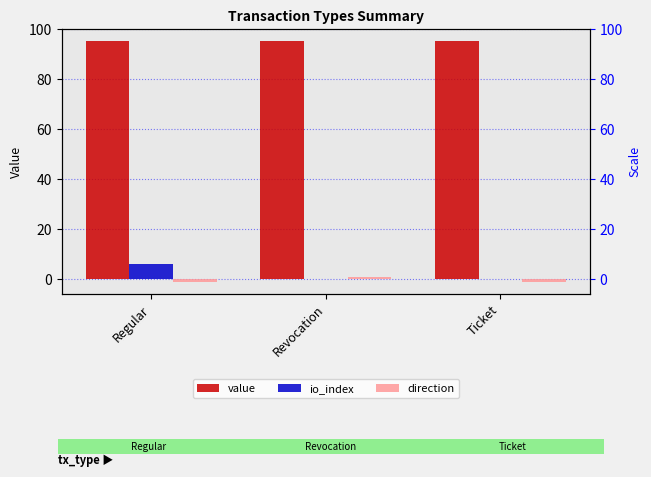

Which series has the largest range (max minus min)?

io_index